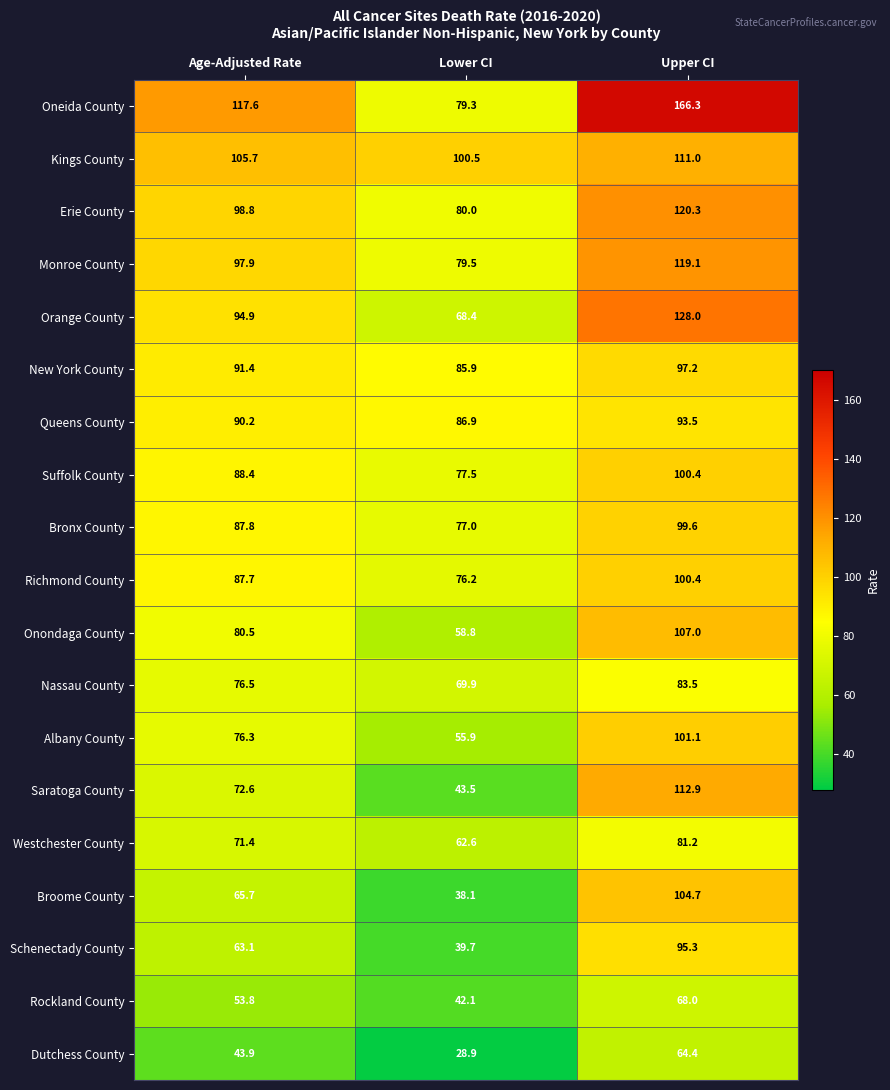

Is it true that Orange County equals 154.2 at Age-Adjusted Rate?

False